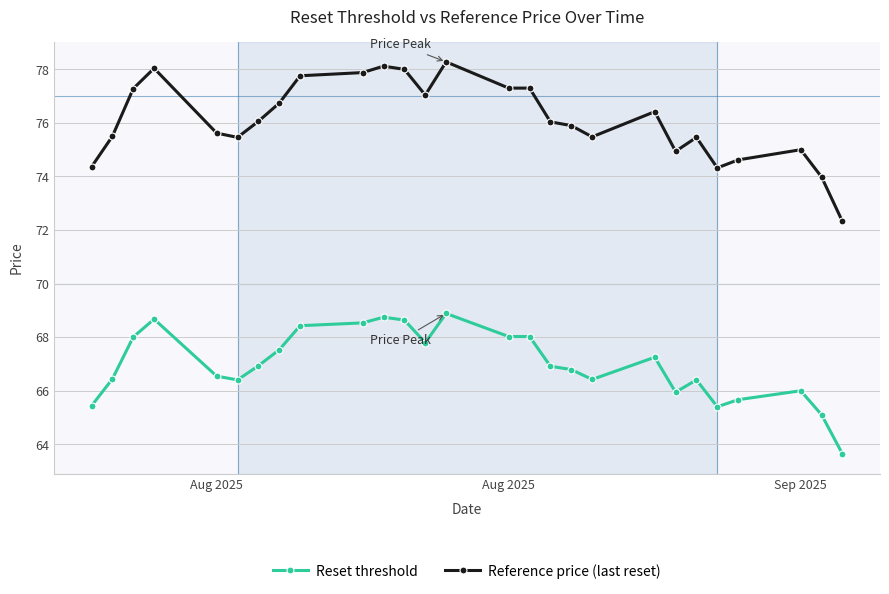

What is the minimum value for Reset threshold?

63.6